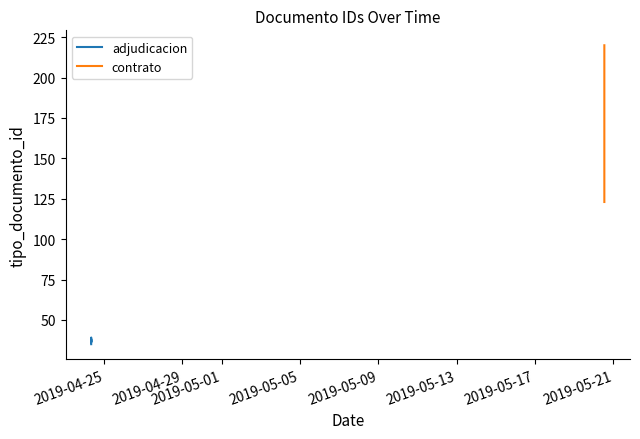

Does the chart display data point markers on the line(s)?

No